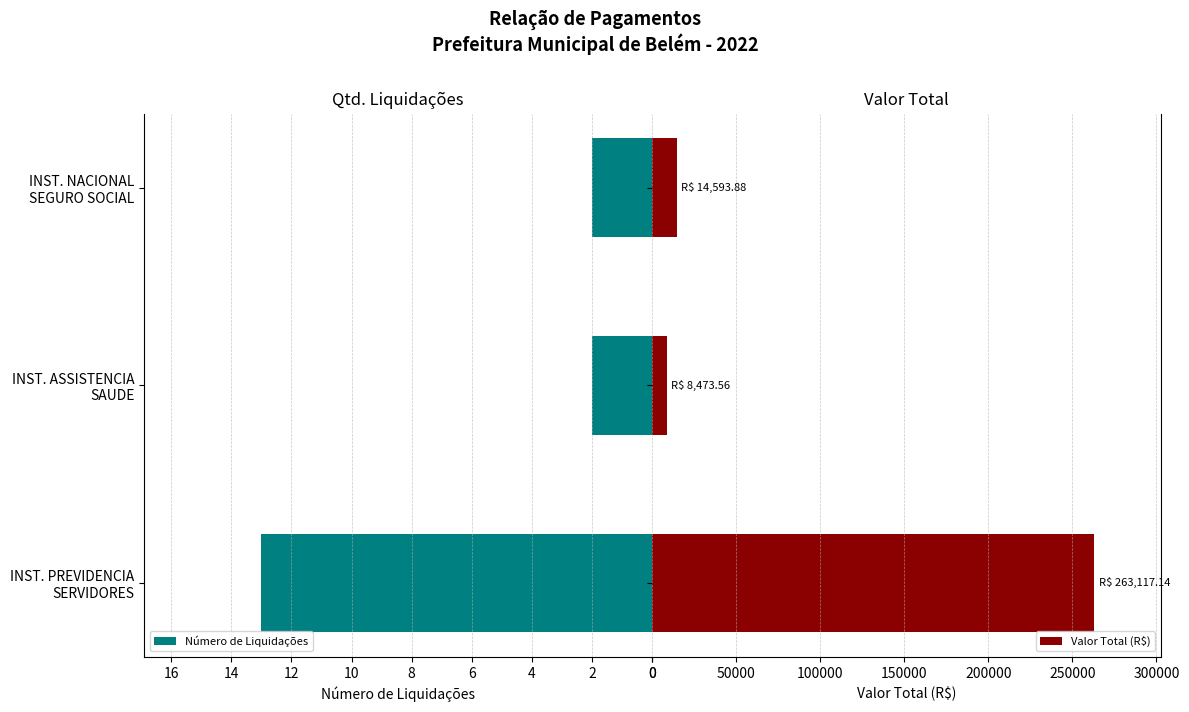

What is the sum of all Número de Liquidações values?

17